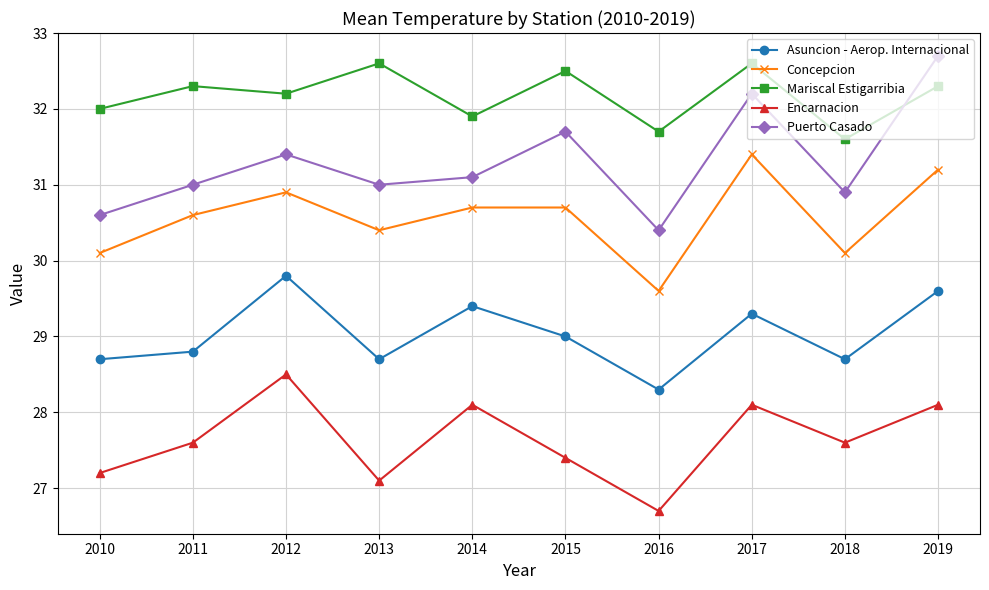

What is the spread (max minus min) of values at 2019?

4.6